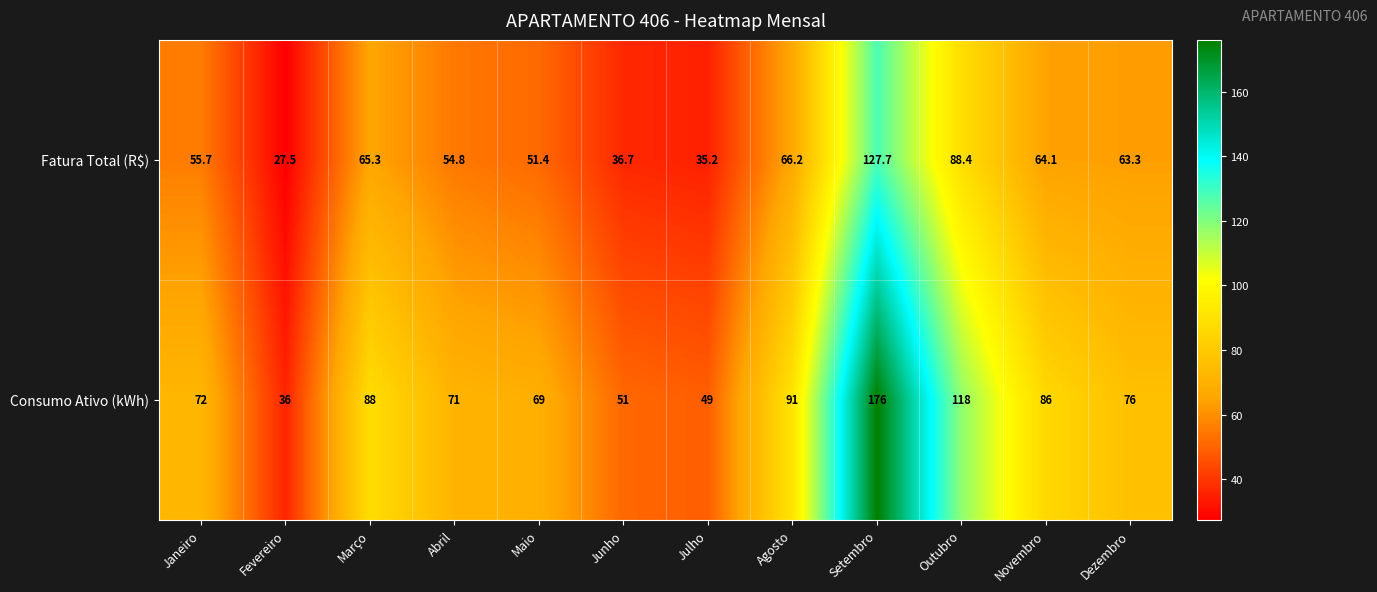

Reading left to right, extract all data points from this chart.

Fatura Total (R$): Janeiro=55.7	Fevereiro=27.5	Março=65.3	Abril=54.8	Maio=51.4	Junho=36.7	Julho=35.2	Agosto=66.2	Setembro=127.7	Outubro=88.4	Novembro=64.1	Dezembro=63.3
Consumo Ativo (kWh): Janeiro=72.0	Fevereiro=36.0	Março=88.0	Abril=71.0	Maio=69.0	Junho=51.0	Julho=49.0	Agosto=91.0	Setembro=176.0	Outubro=118.0	Novembro=86.0	Dezembro=76.0